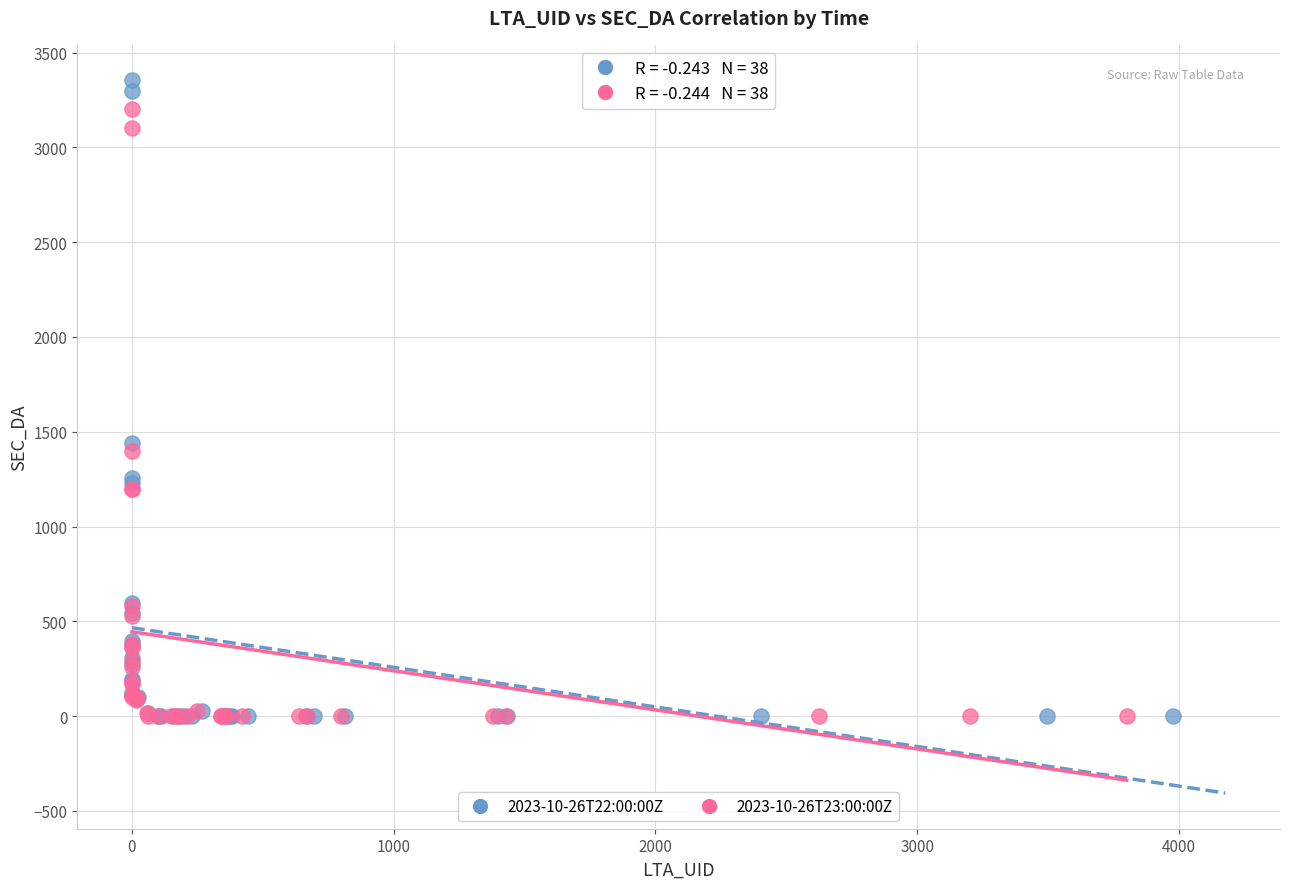

What are all the series names shown in the legend?

2023-10-26T22:00:00Z, 2023-10-26T23:00:00Z